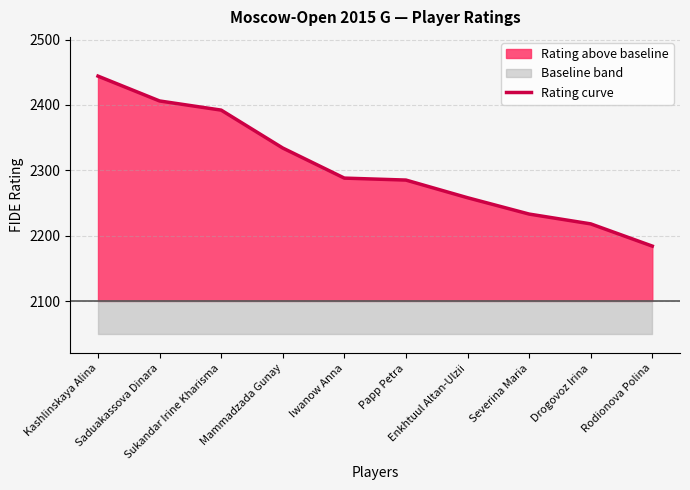

Between Drogovoz Irina and Rodionova Polina, which is larger?

Drogovoz Irina